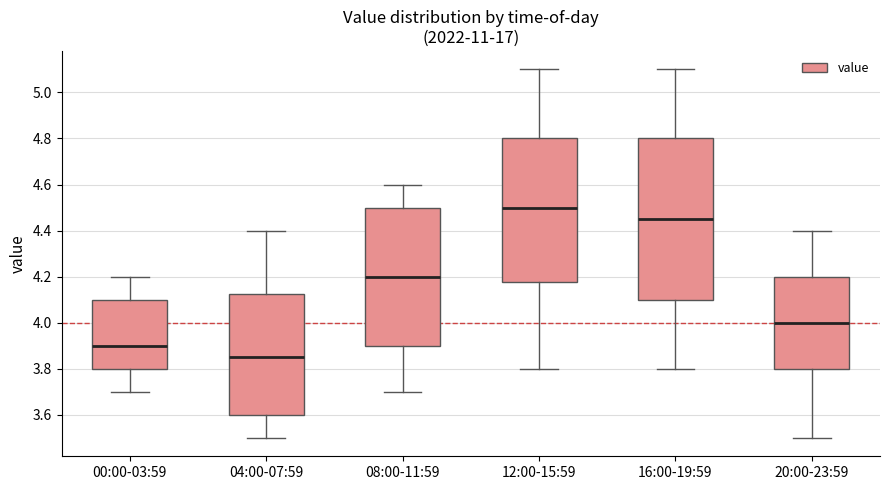

Where does the median line of the box for 00:00-03:59 sit on the y-axis? The values are not printed on the chart, so give them approximately, as read against the axis.

3.90